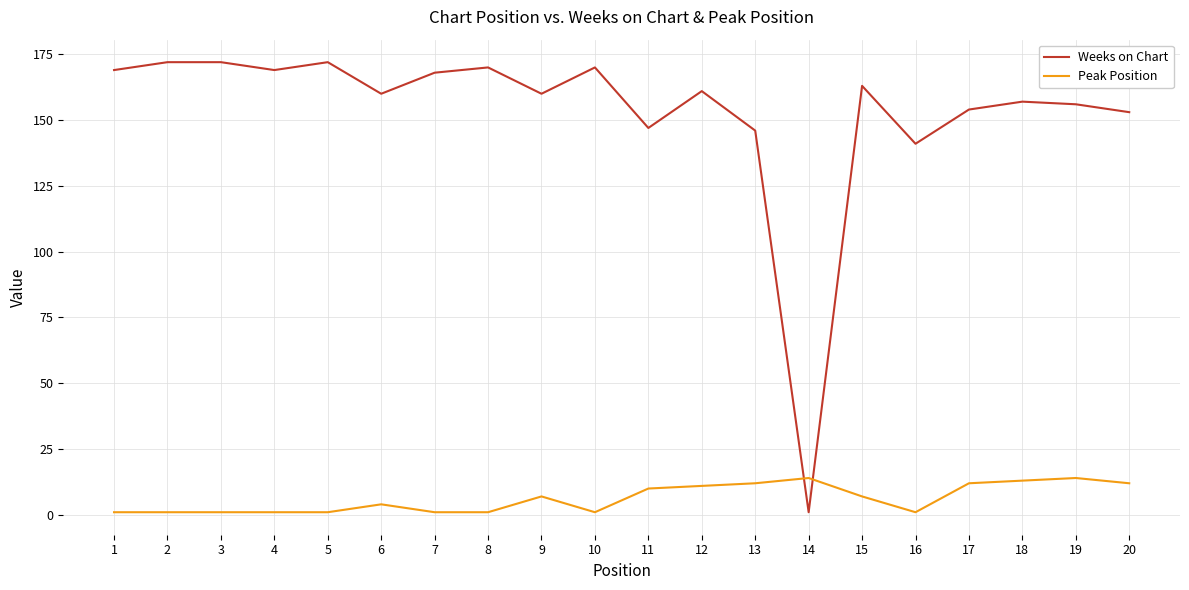

What is the total value across all series at 4?

170